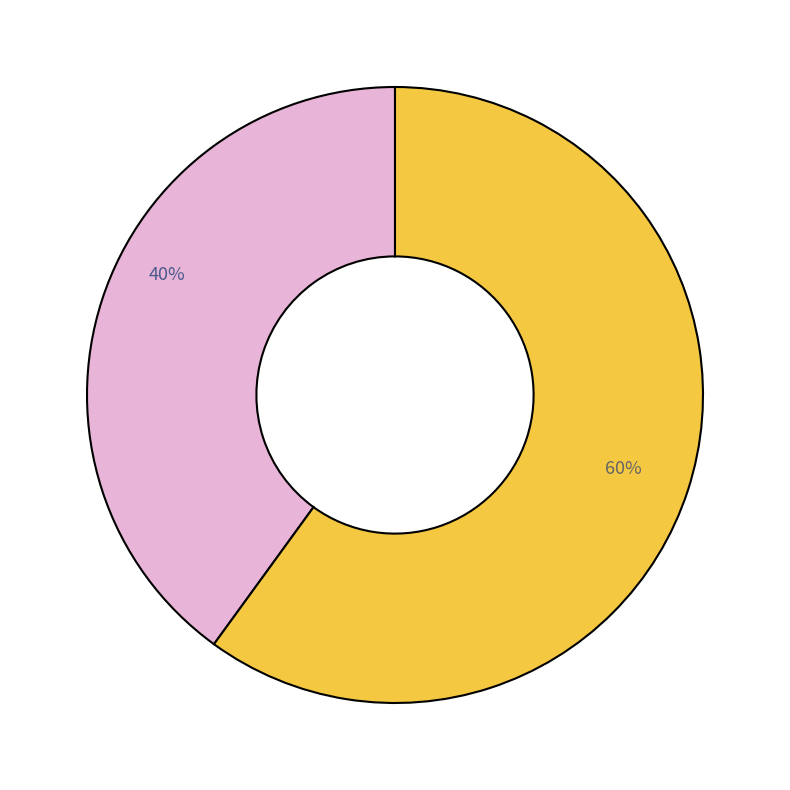

To the nearest percent, what is the difference between the largest and smallest slice percentages?

20%